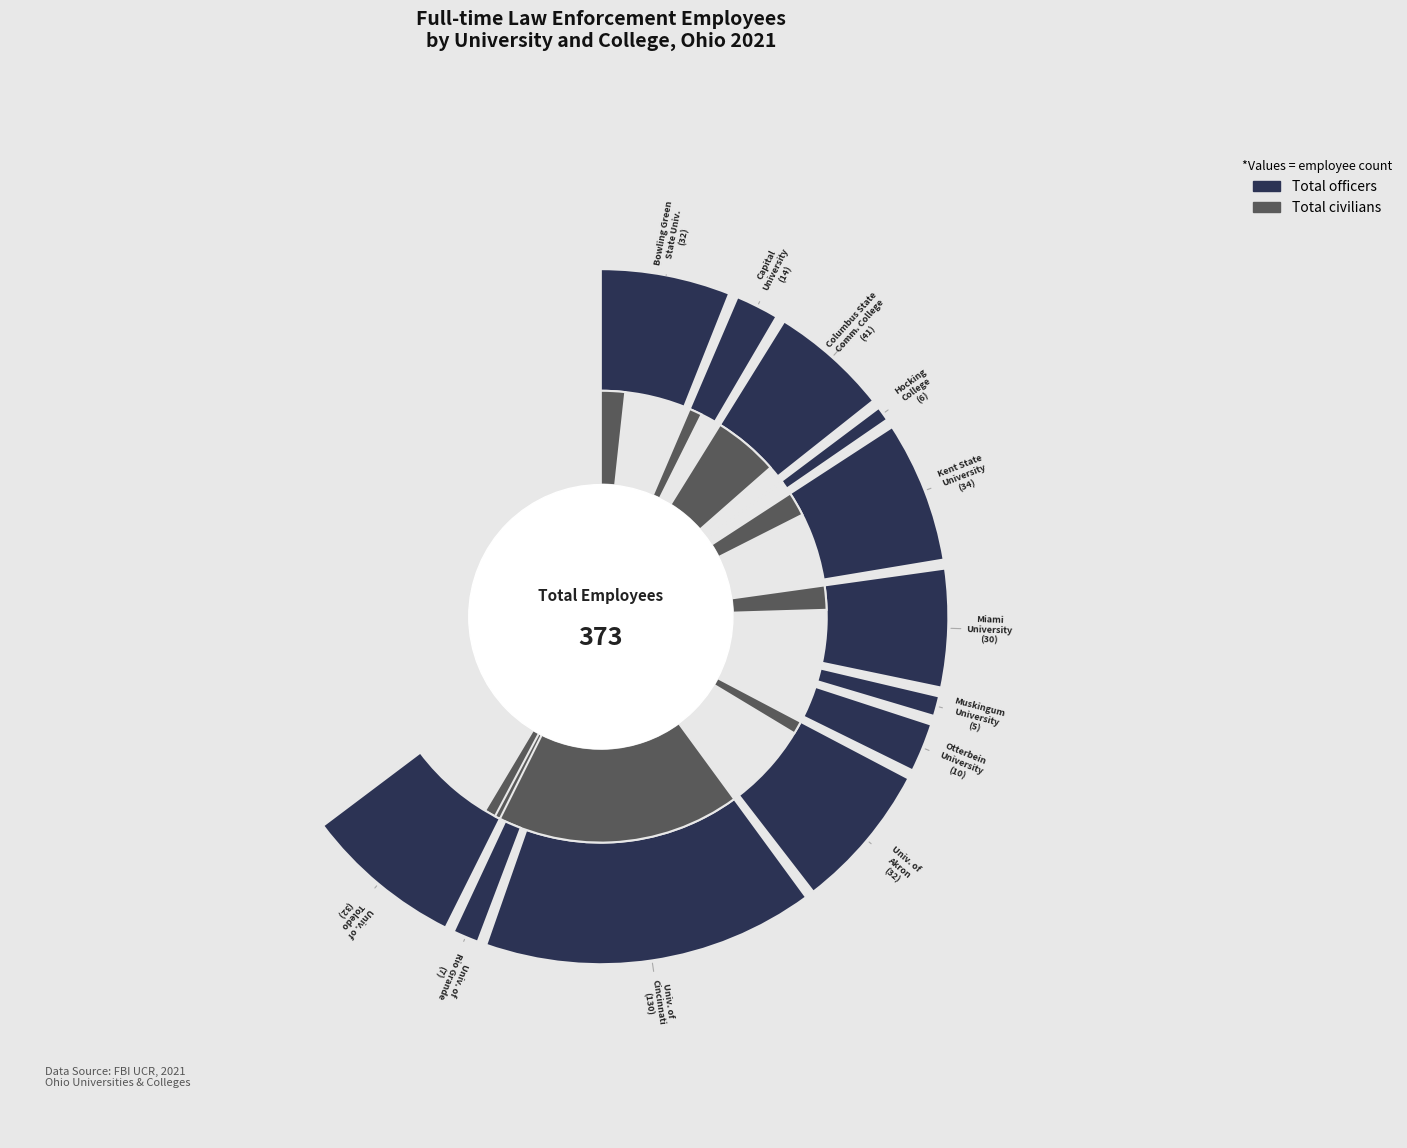

Combined, what portion of the pie is University of Akron and Capital University?

12.3%